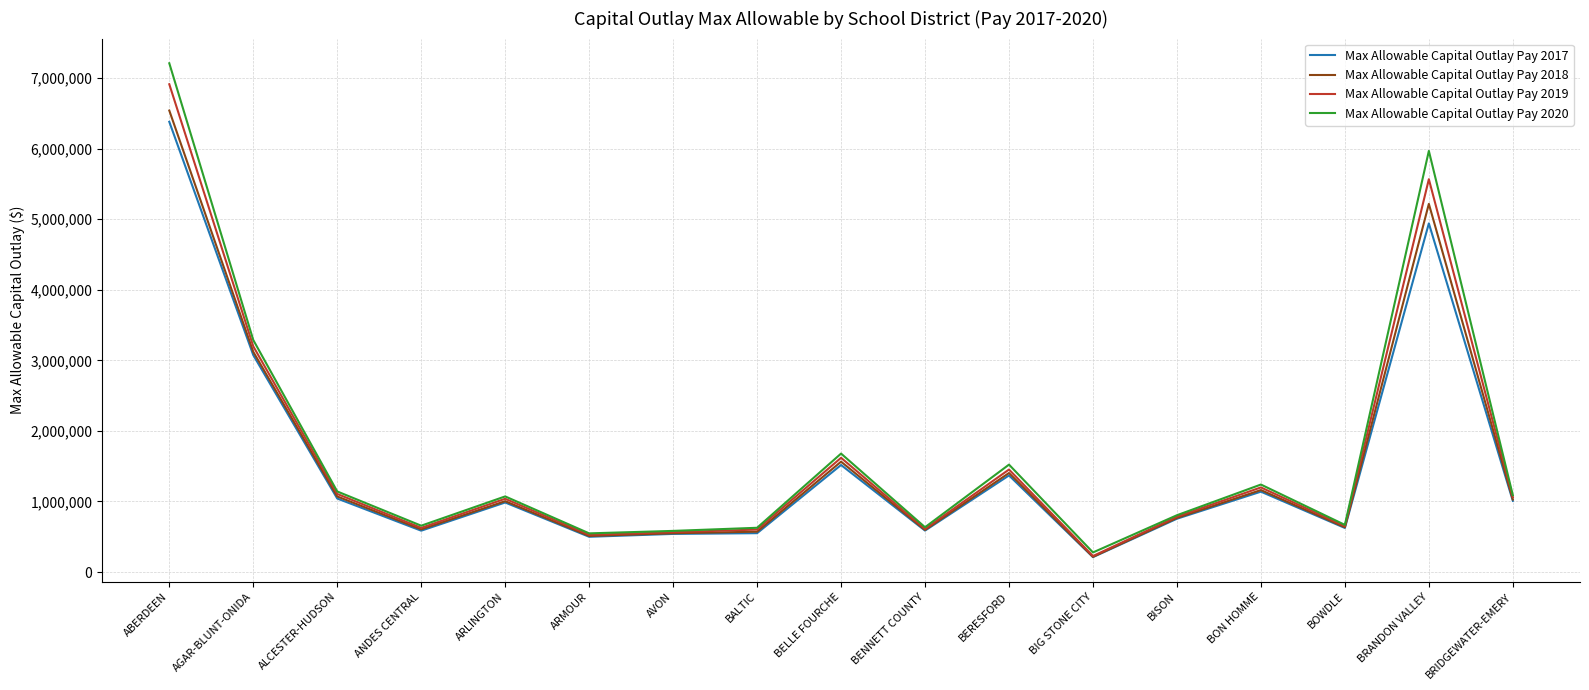

Where is the first local minimum for Max Allowable Capital Outlay Pay 2017?

ANDES CENTRAL